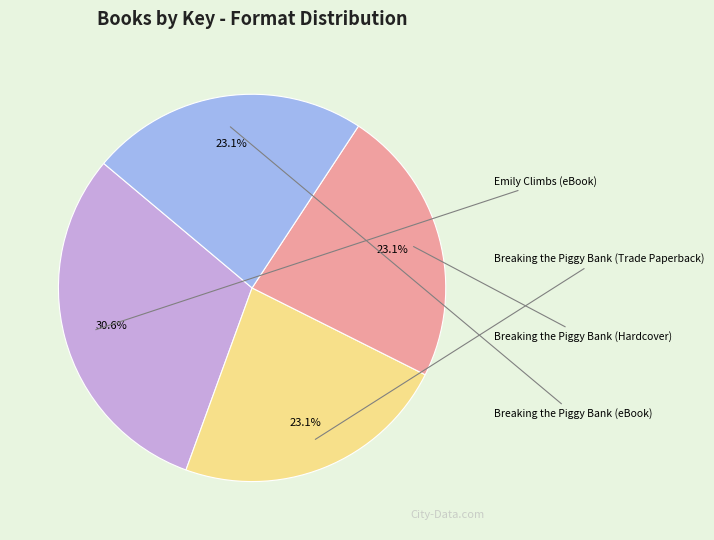

Is there any slice that represents more than half of the pie?

No